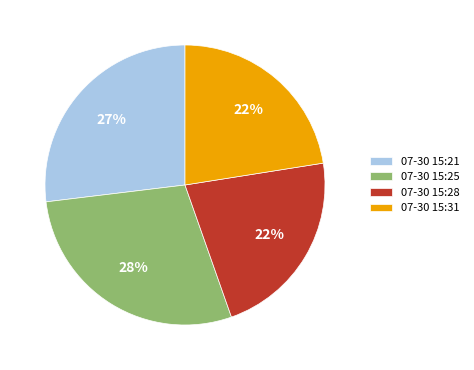

Is it true that 07-30 15:31 is 36% of the pie?

False